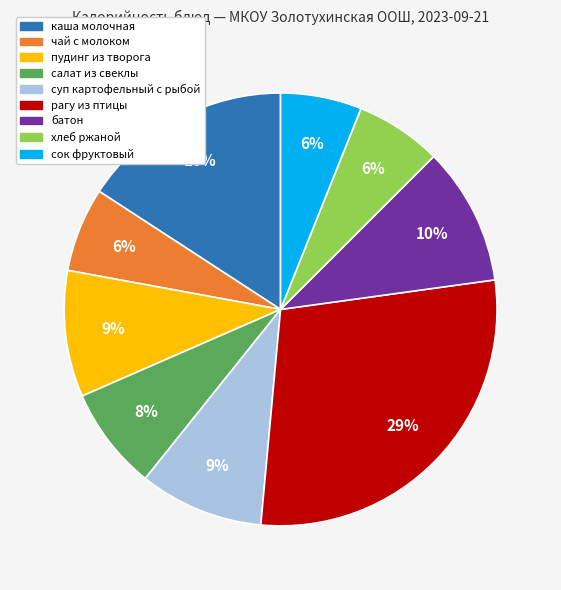

Is there a majority slice in this chart?

No